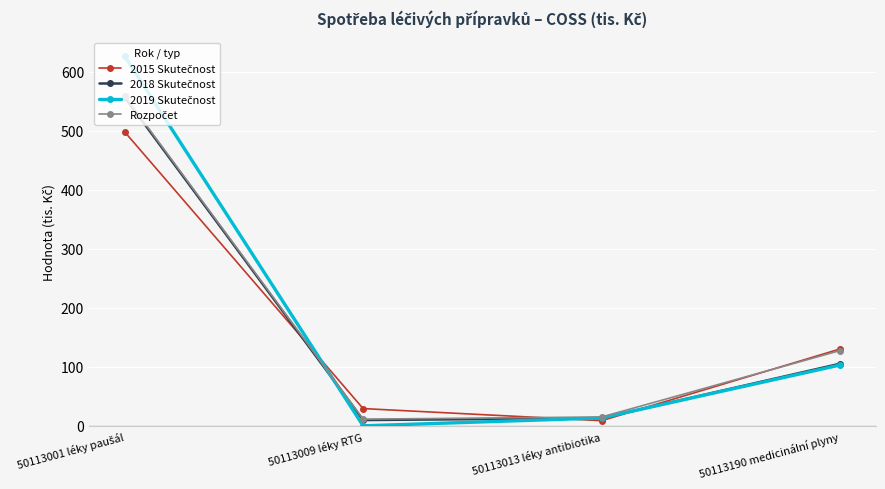

What is the label of the 2nd point from the left?

50113009 léky RTG